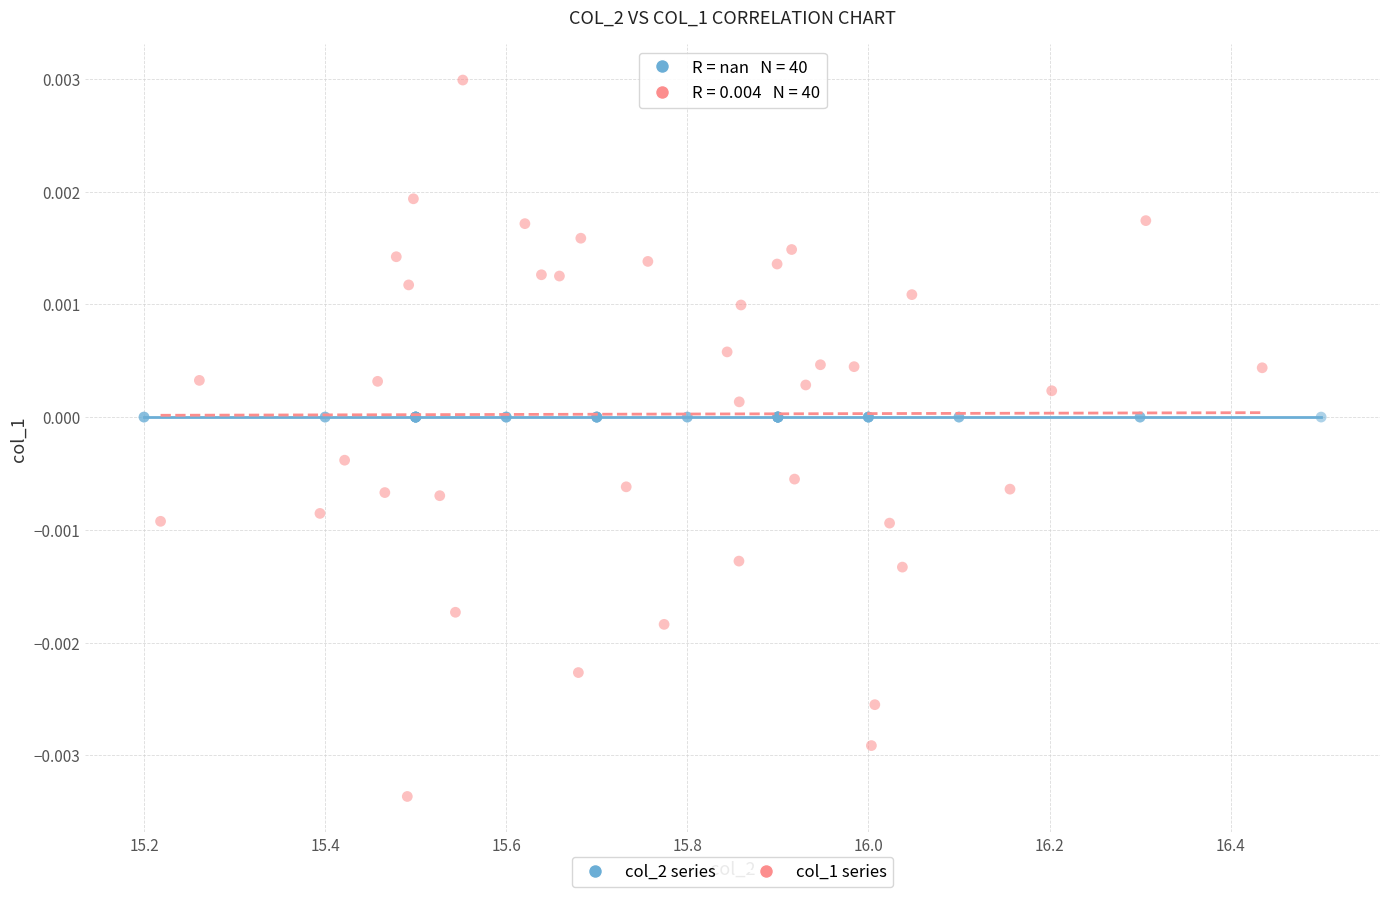

Which series reaches the maximum Y coordinate?

col_1 series